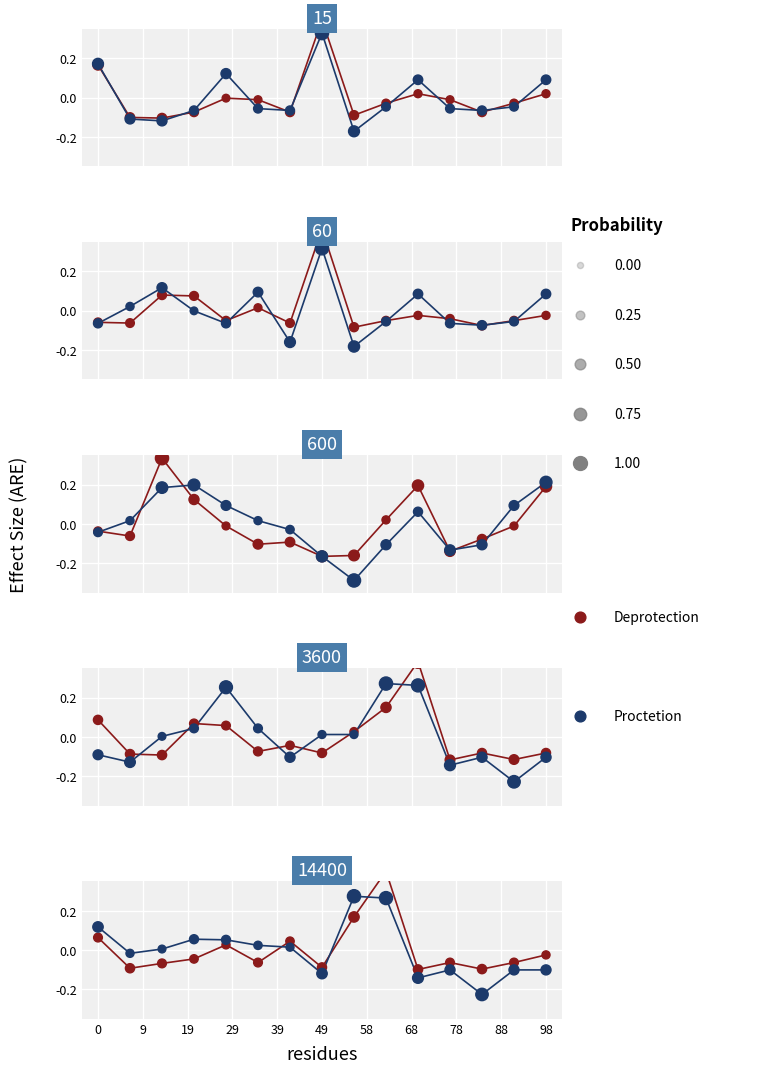

Which series contains the lowest Y value?

Proctetion